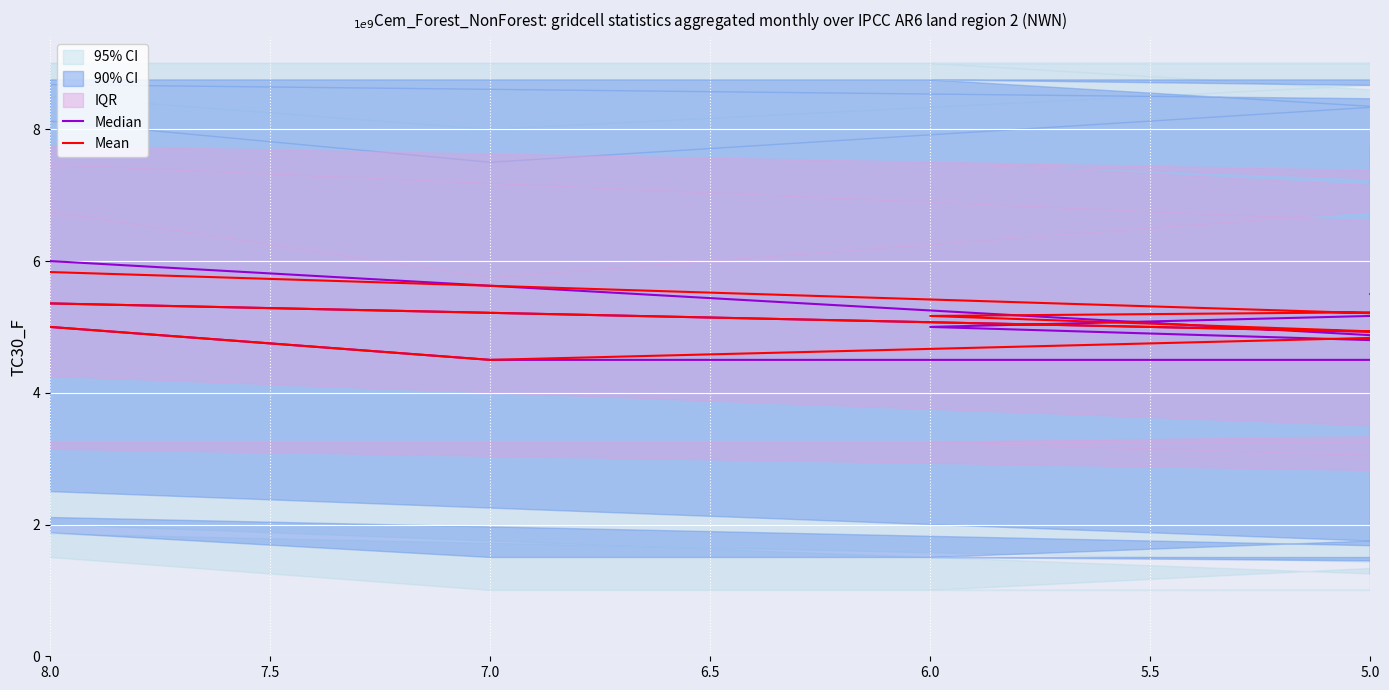

True or false: Mean has more than 0 interior local peaks.

True